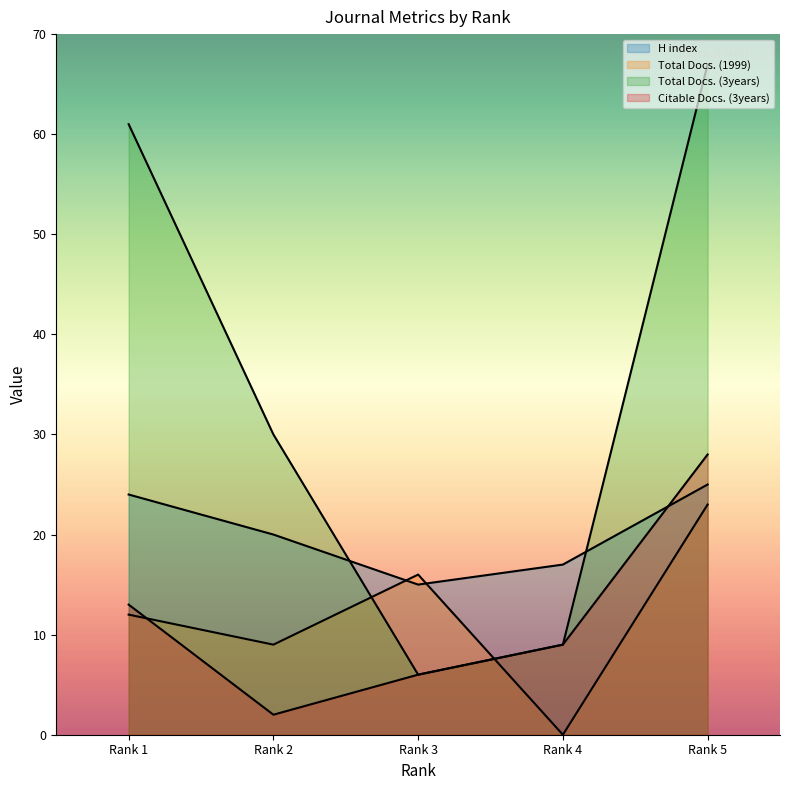

True or false: H index and Citable Docs. (3years) cross at least once.

True